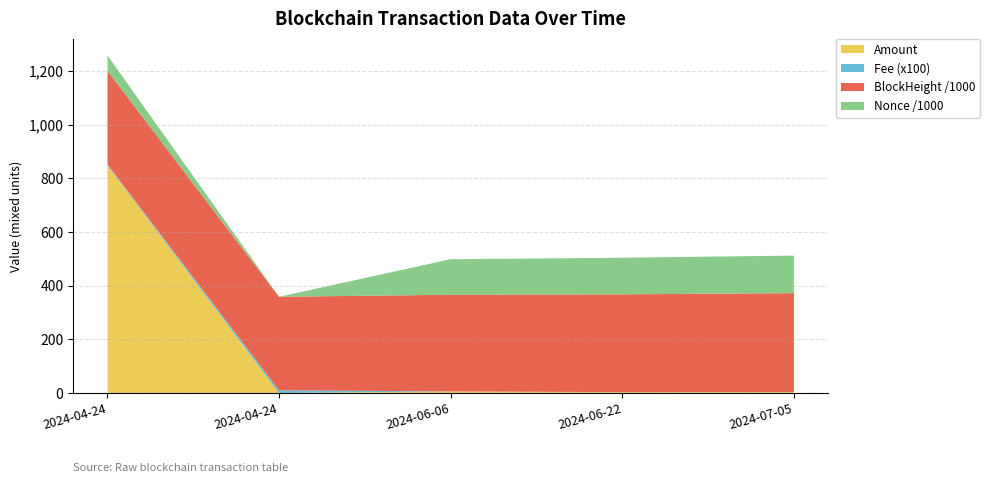

Reading left to right, extract all data points from this chart.

Amount: 848.6	0.0	6.0	3.3	3.7
Fee: 0.0	0.1	0.0	0.0	0.0
BlockHeight: 348447.0	348450.0	360122.0	364373.0	368159.0
Nonce: 57337.0	0.0	132372.0	136262.0	140012.0